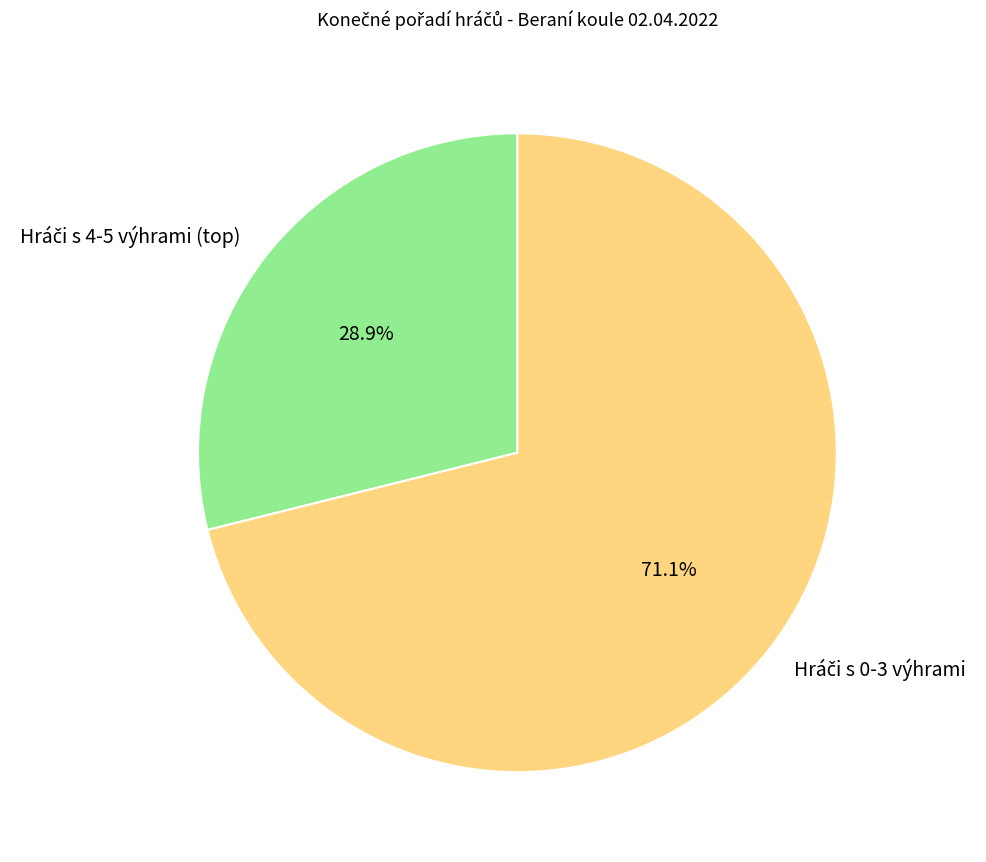

Is there any slice that represents more than half of the pie?

Yes